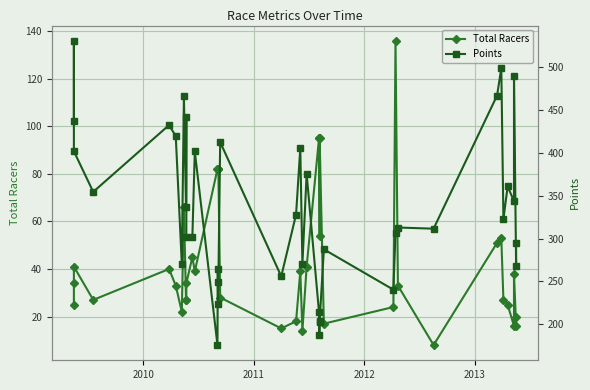

What are all the series names shown in the legend?

Total Racers, Points